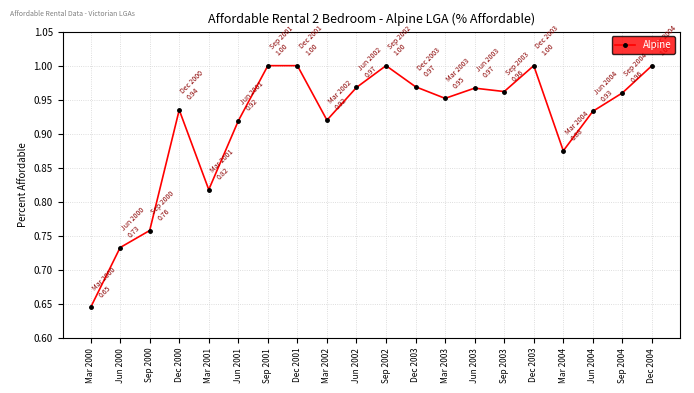

How many points are lower than both their immediate neighbors (excluding endpoints)?

5